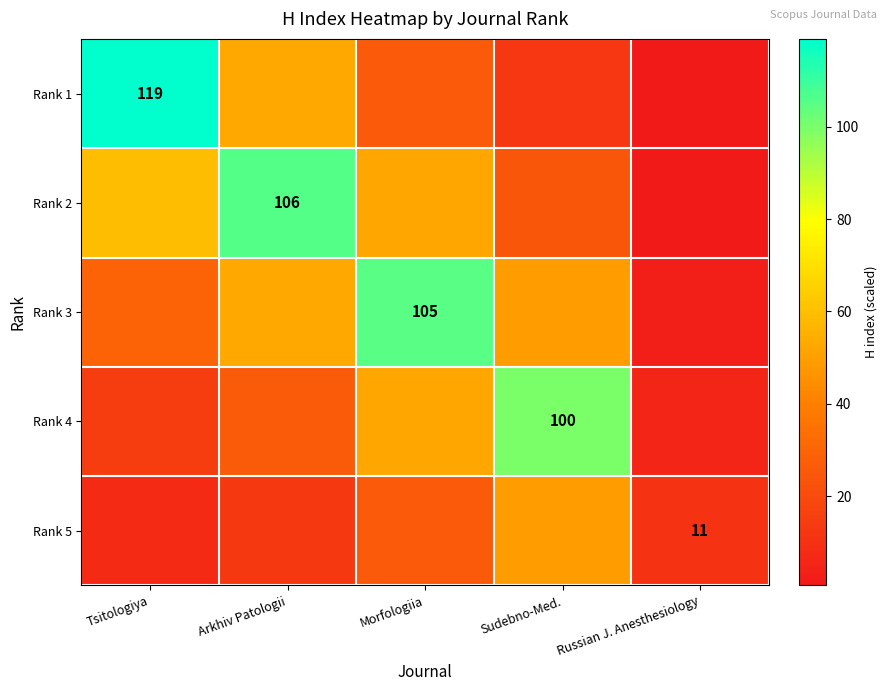

What is the difference between the maximum and minimum values in the Rank 3 series?

102.3